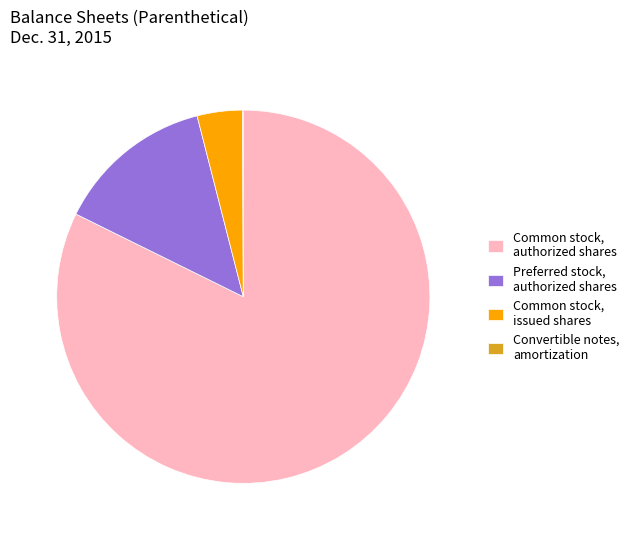

Does Common stock, issued shares account for over 50% of the chart?

No